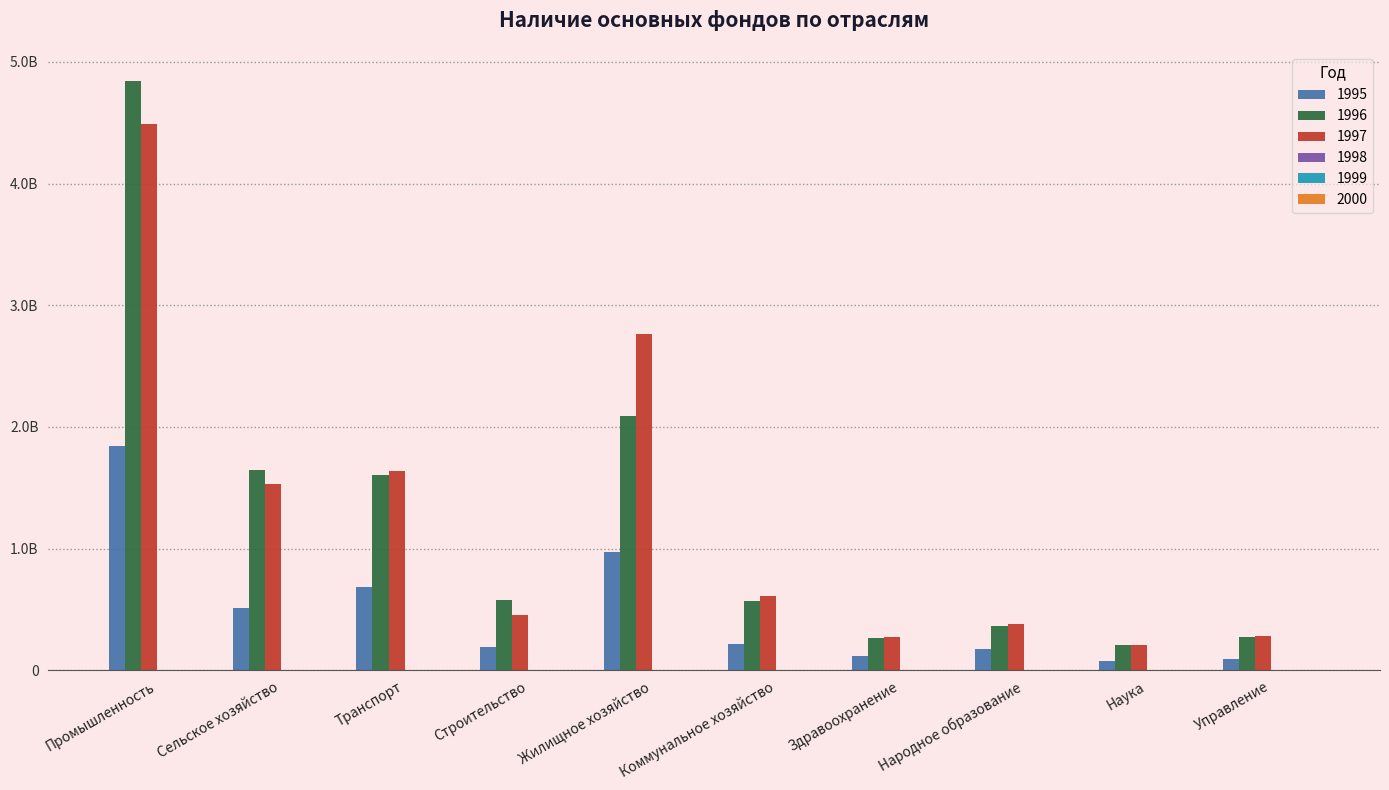

Does the chart contain stacked bars?

No